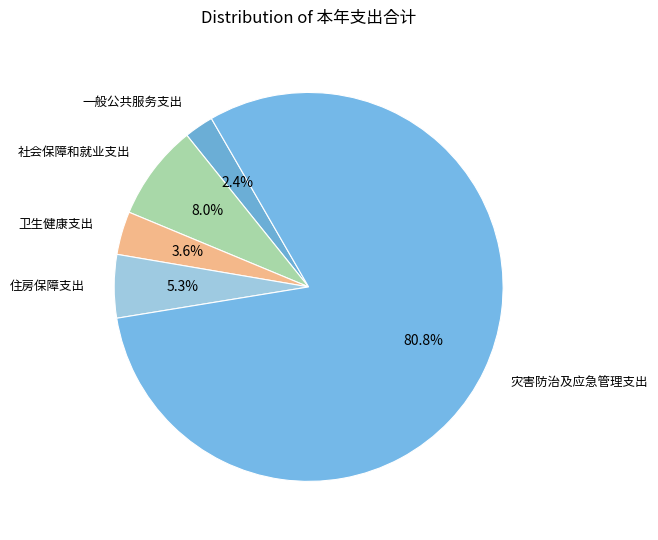

How many slices are in this pie chart?

5